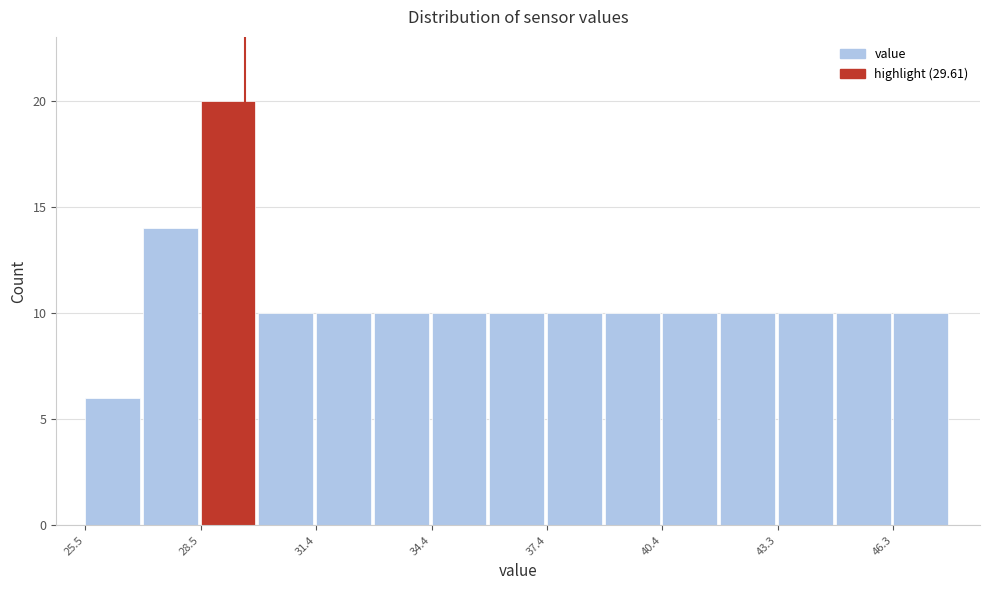

Read against the x-axis, roughly where is the centre of the tallest bar?

29.0